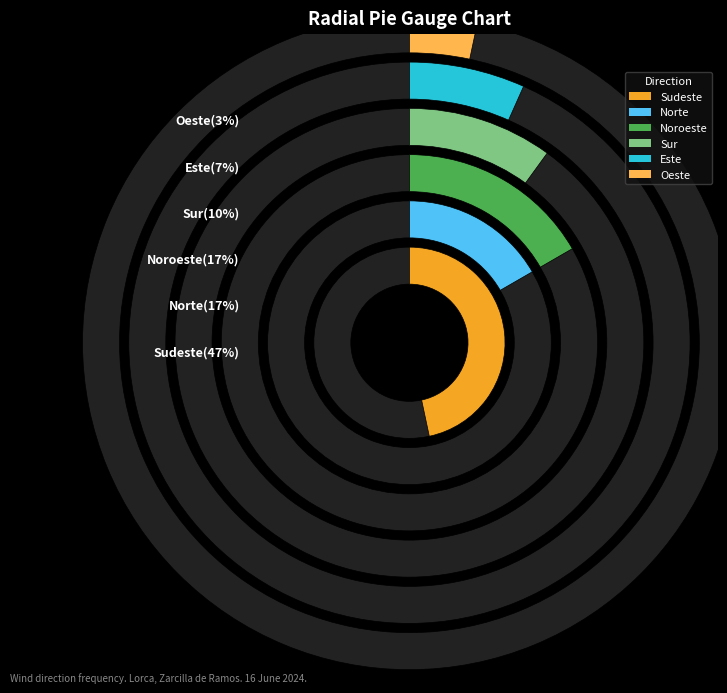

Count the number of slices in the pie.

6